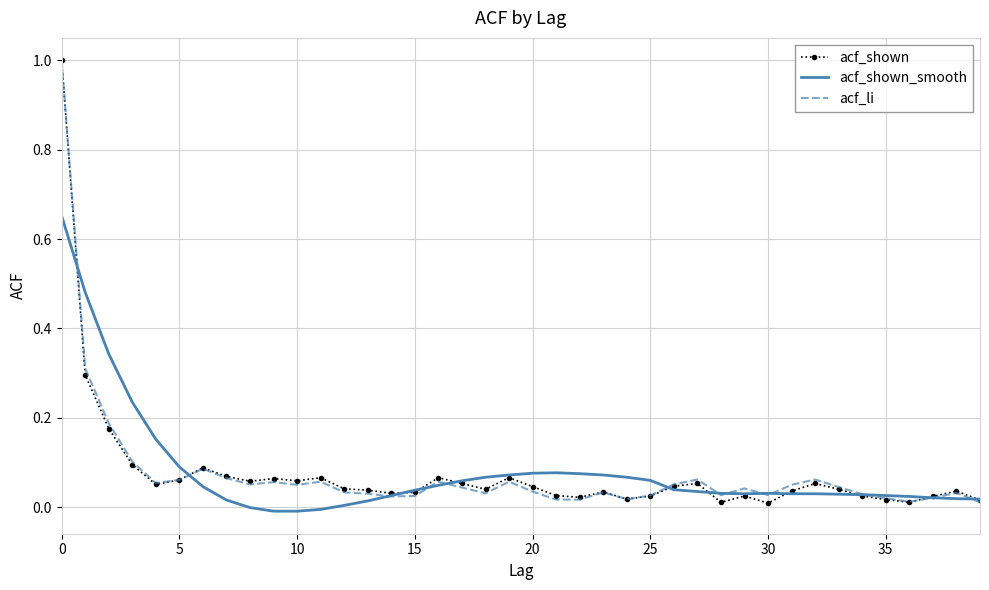

What is the maximum value shown in the chart?

1.0